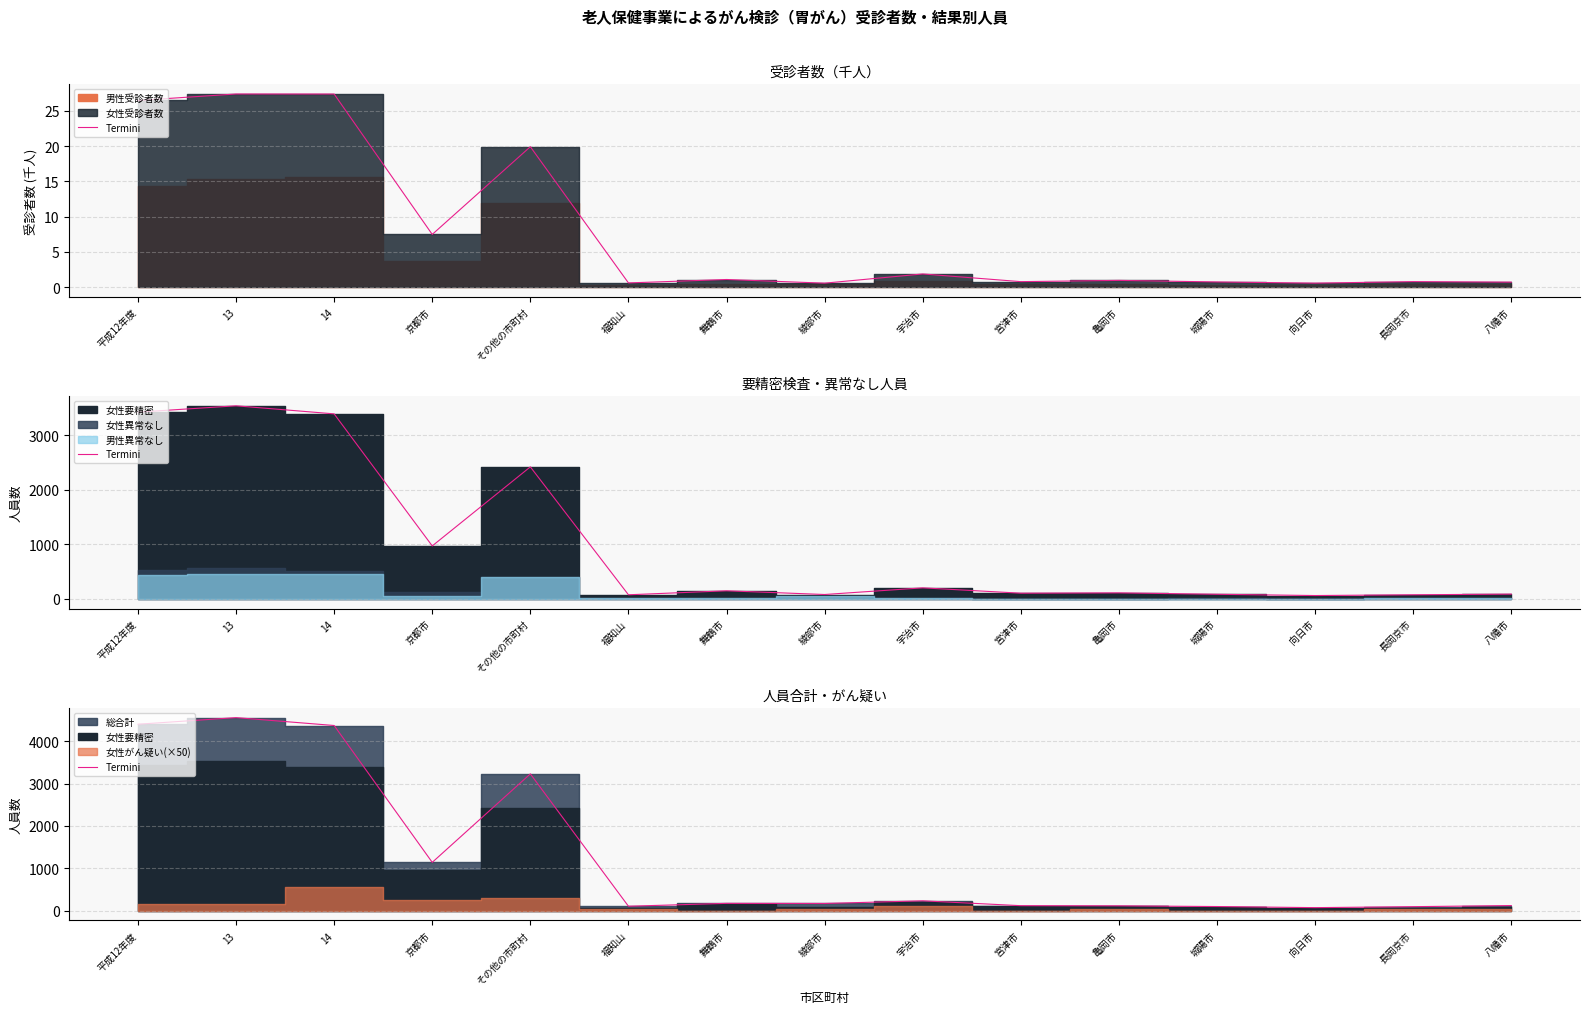

Where is the data nearest to the value 2314?

その他の市町村